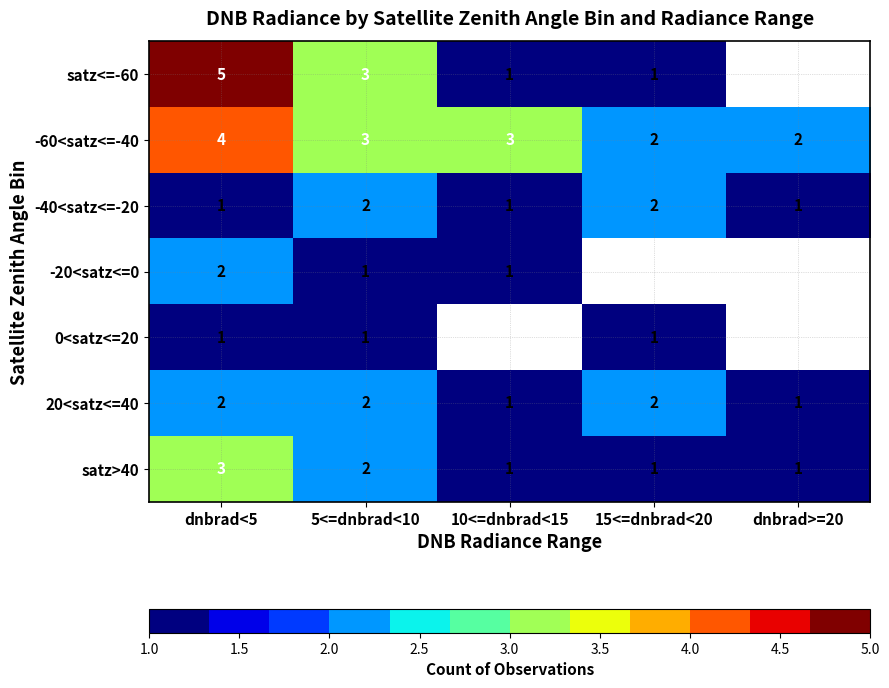

Which label corresponds to the largest value in the chart?

dnbrad<5